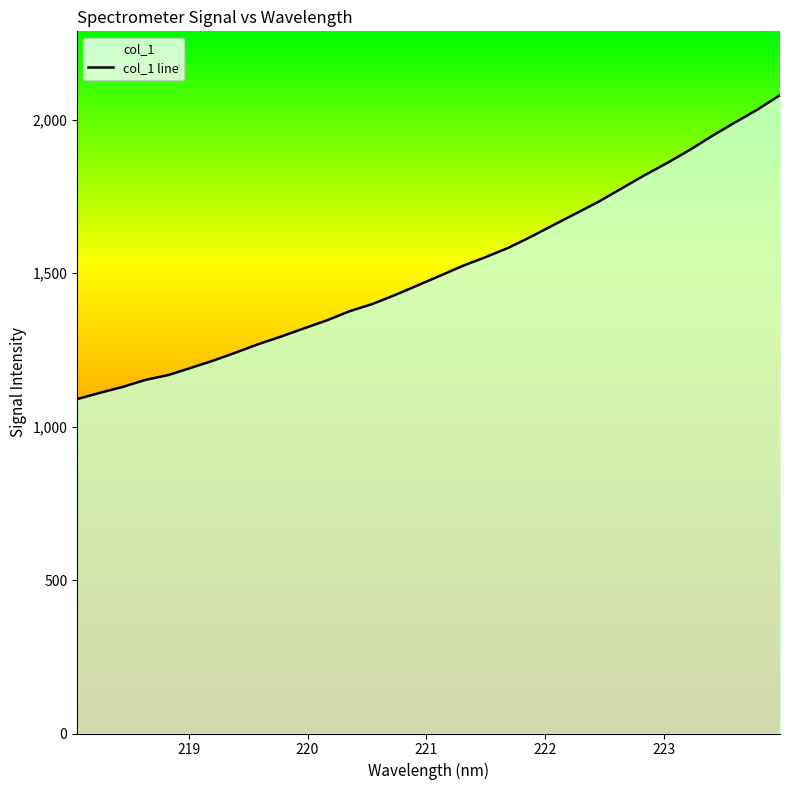

What is the smallest value displayed?

1089.2